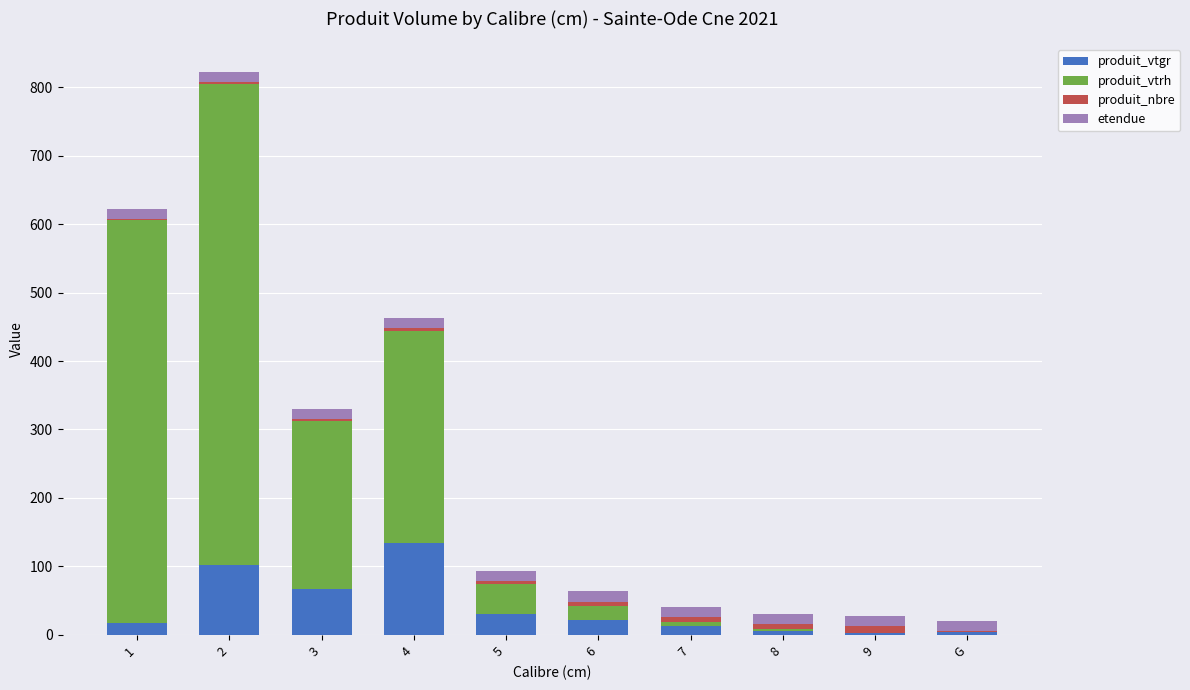

Are the bars horizontal?

No